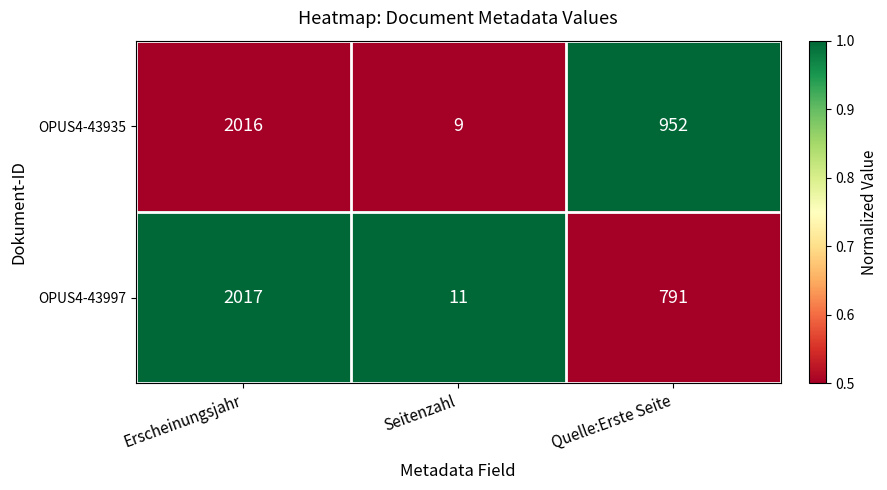

What is the maximum value for OPUS4-43935?

2016